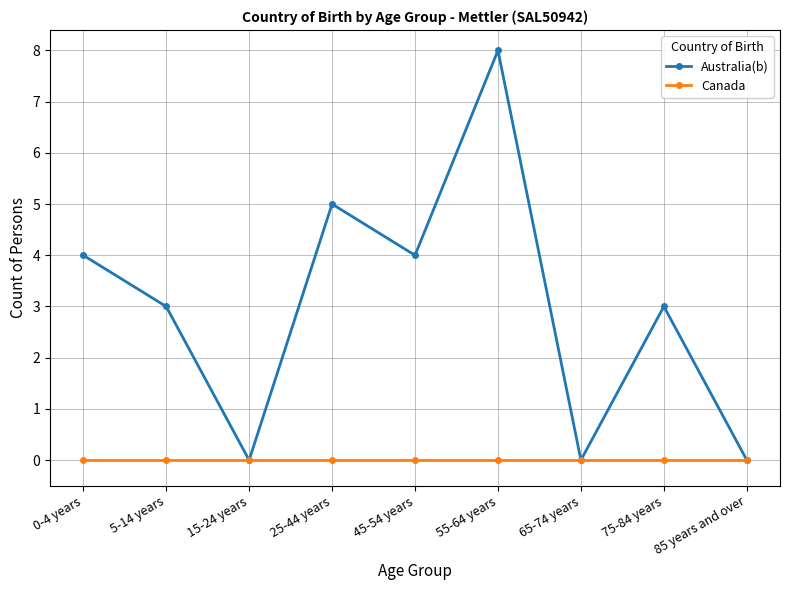

How many interior local peaks does the Australia(b) series have?

3